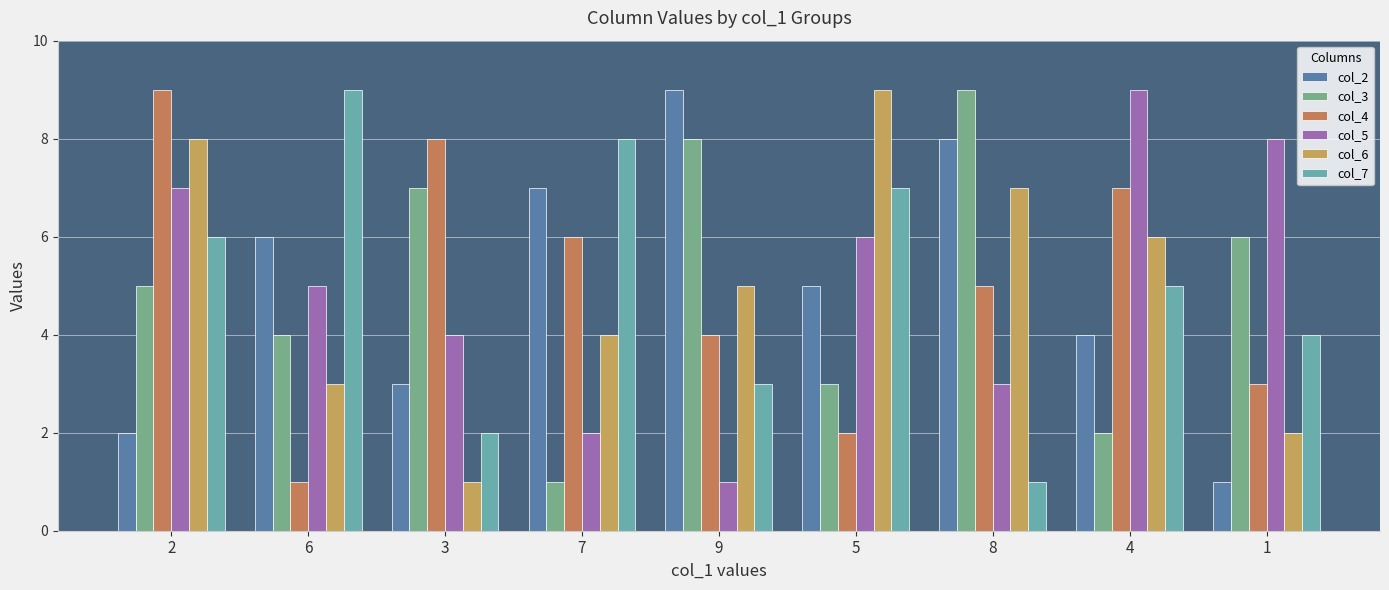

Between 3 and 5, which series saw the biggest shift?

col_6